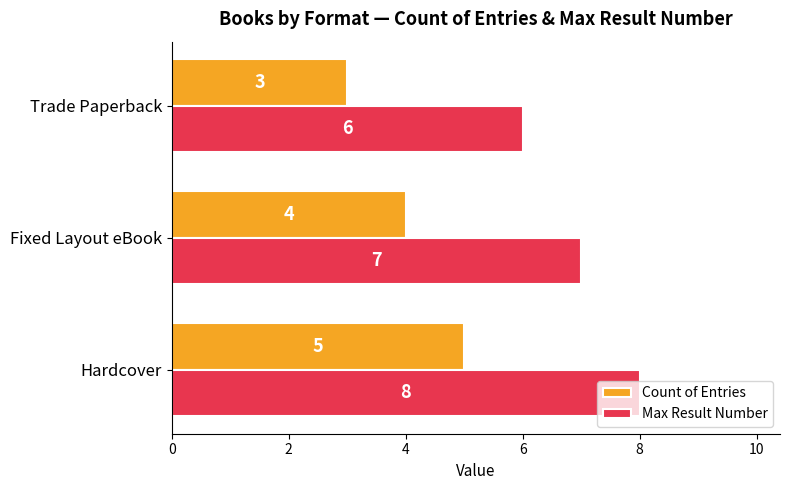

What is the average value of the Max Result Number series?

7